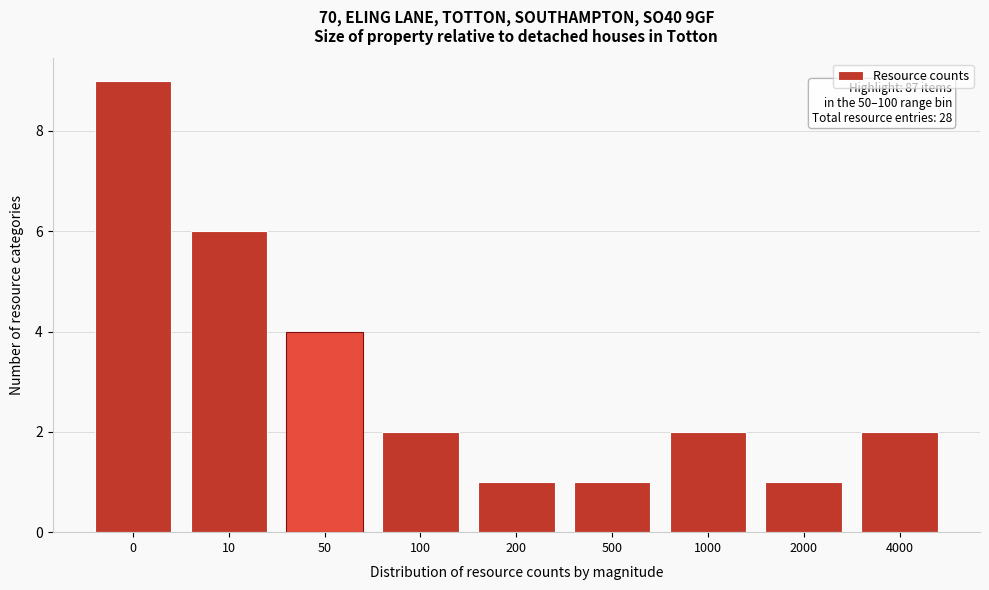

Reading left to right, what are all the values shown in this chart?

0=9	10=6	50=4	100=2	200=1	500=1	1000=2	2000=1	4000=2